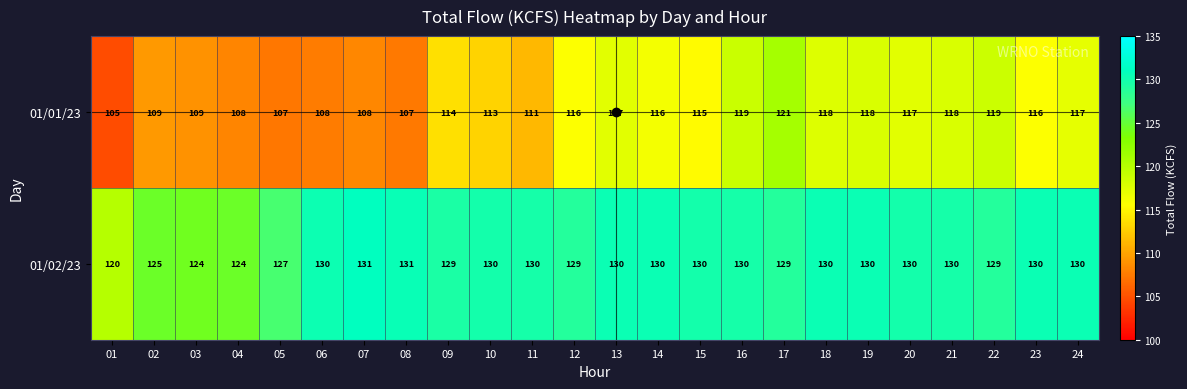

Where is 01/01/23 nearest to the value 113?

10